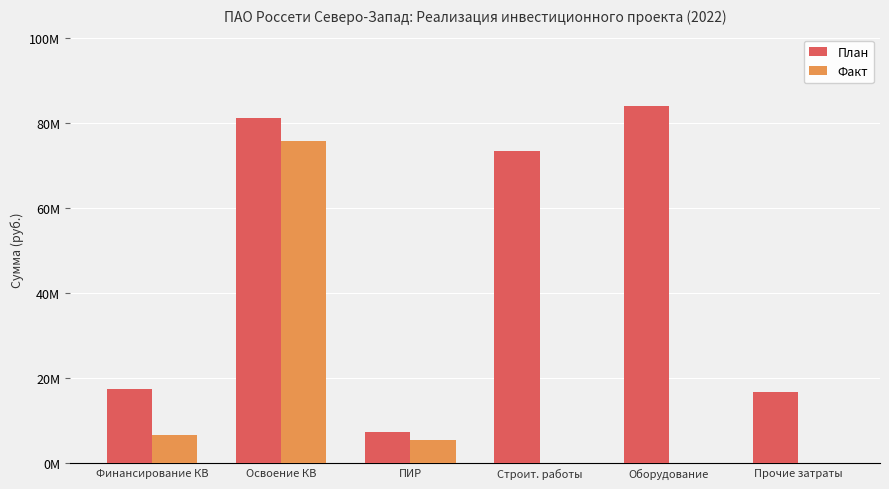

Read the План value at ПИР.

7181220